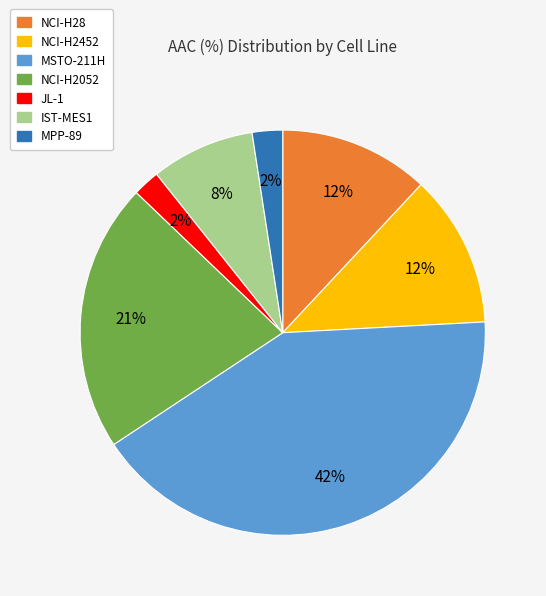

Is it true that NCI-H2052 is 21% of the pie?

True